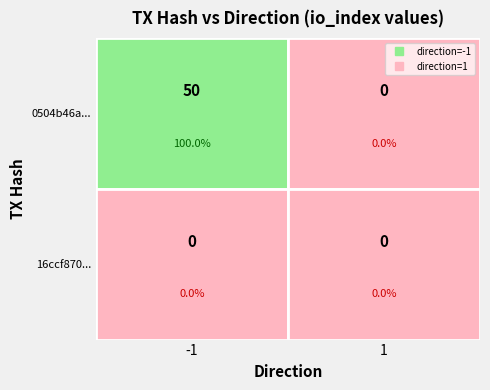

At which category is the sum across all series the highest?

direction_-1